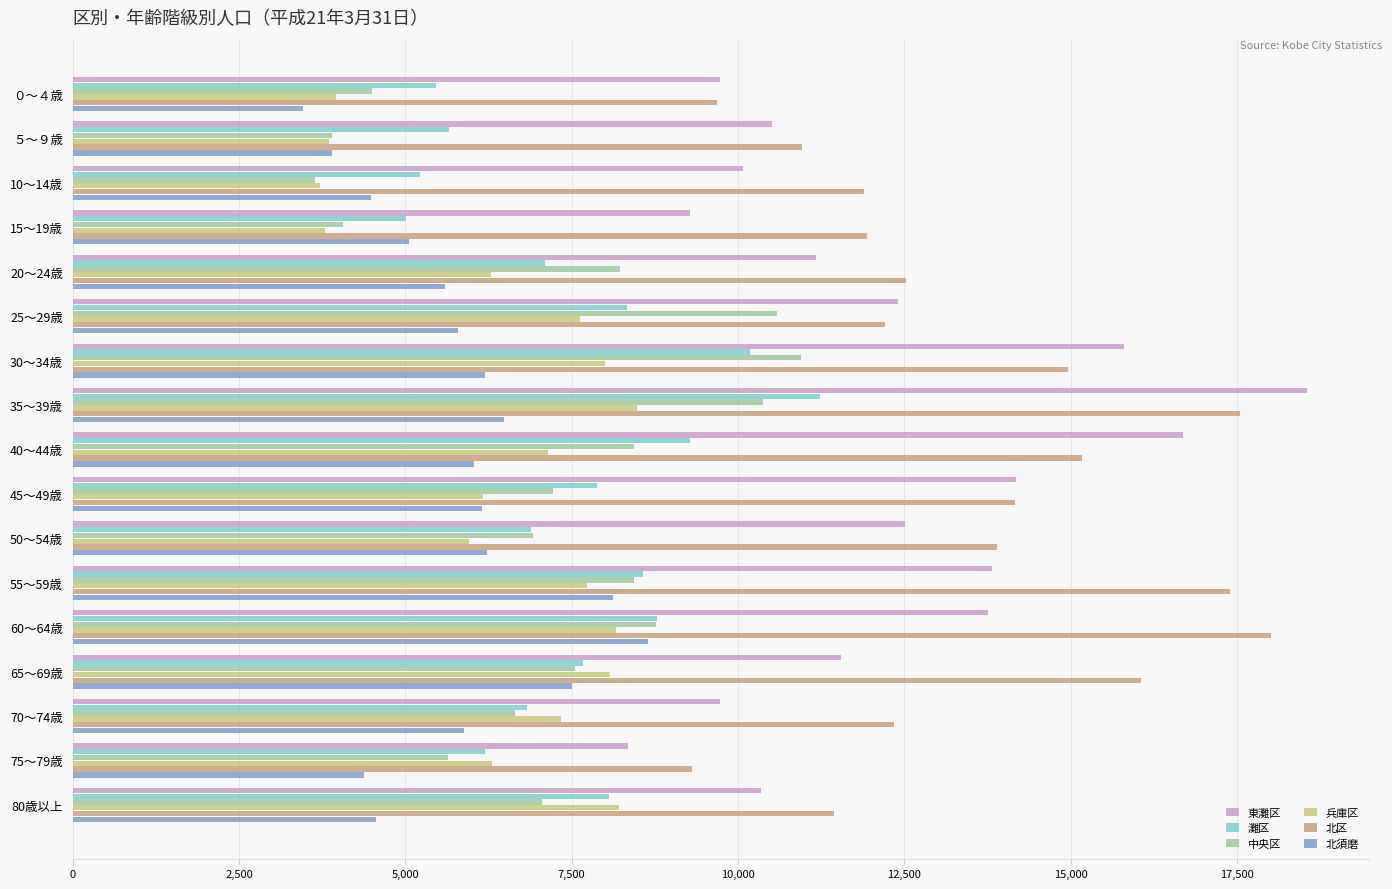

Which series has the largest total across all categories?

北区